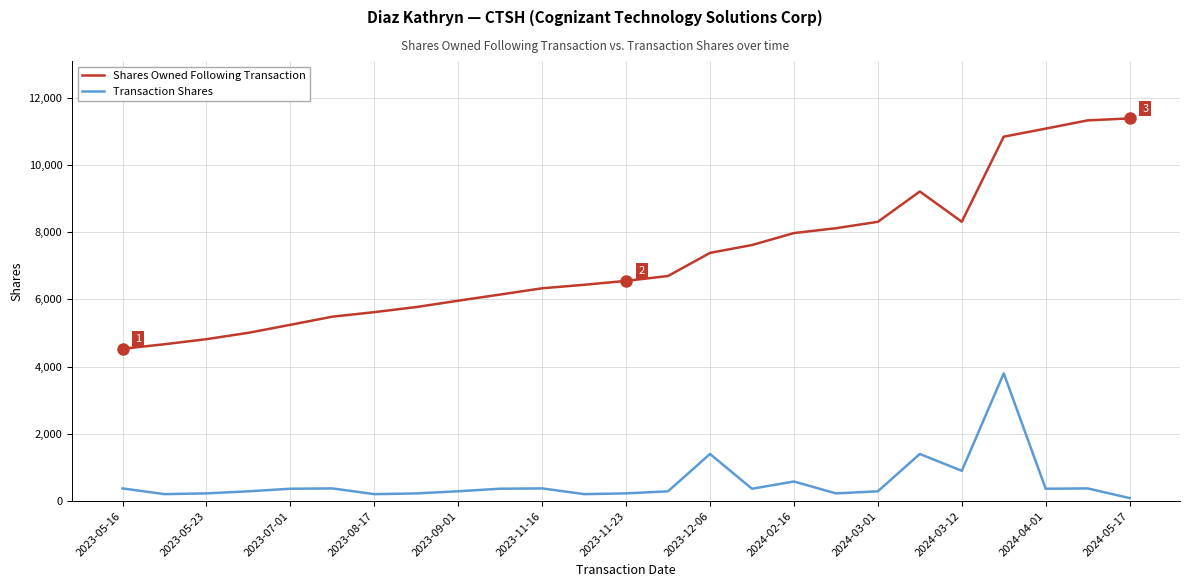

True or false: Transaction Shares and Shares Owned Following Transaction intersect in this chart.

False